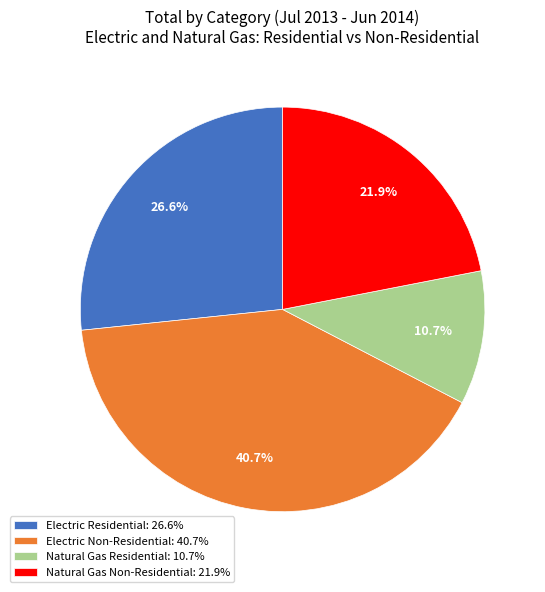

The Electric Non-Residential slice represents 34% of the pie. True or false?

False